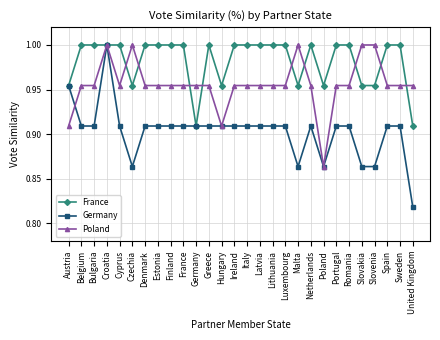

What is the sum of the France values at Poland and Denmark?

2.0